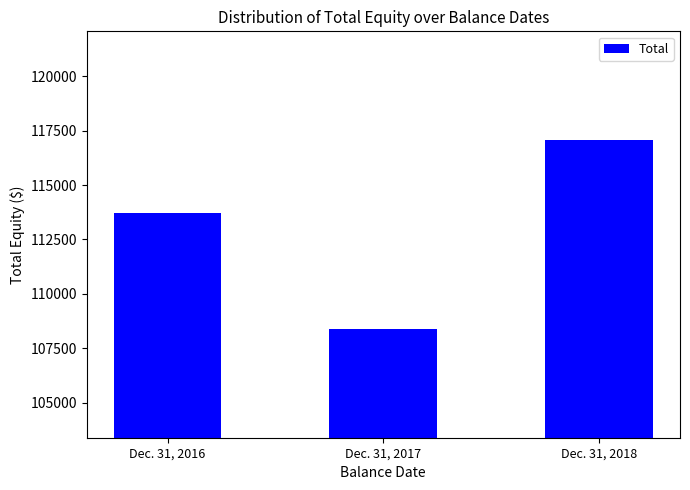

What is the average value?

113051